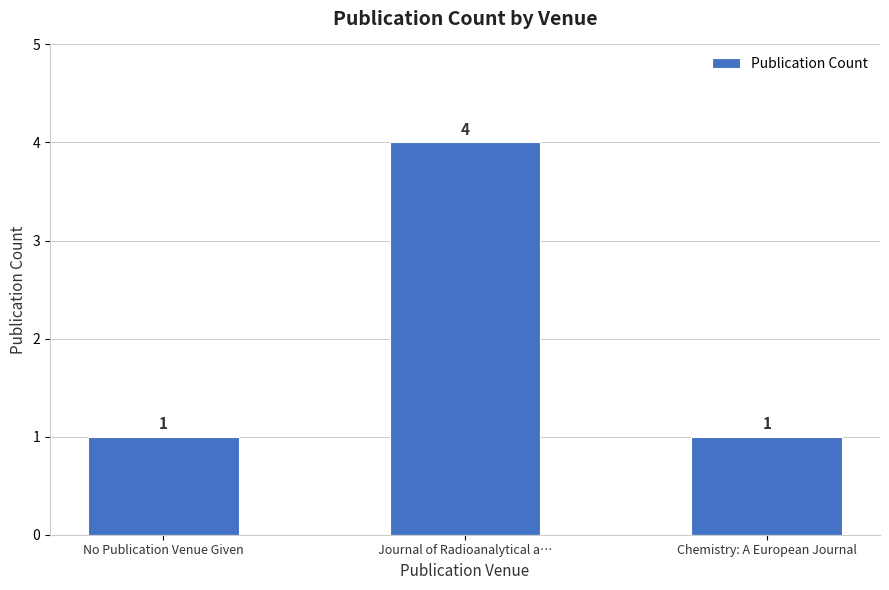

What is the ratio of the value at Journal of Radioanalytical a… to the value at Chemistry: A European Journal?

4.0